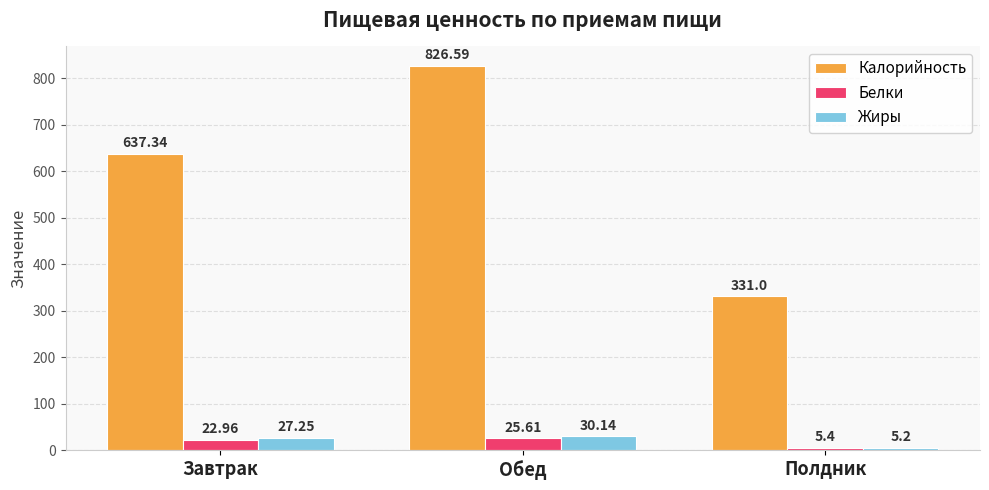

What is the average value of the Калорийность series?

598.3